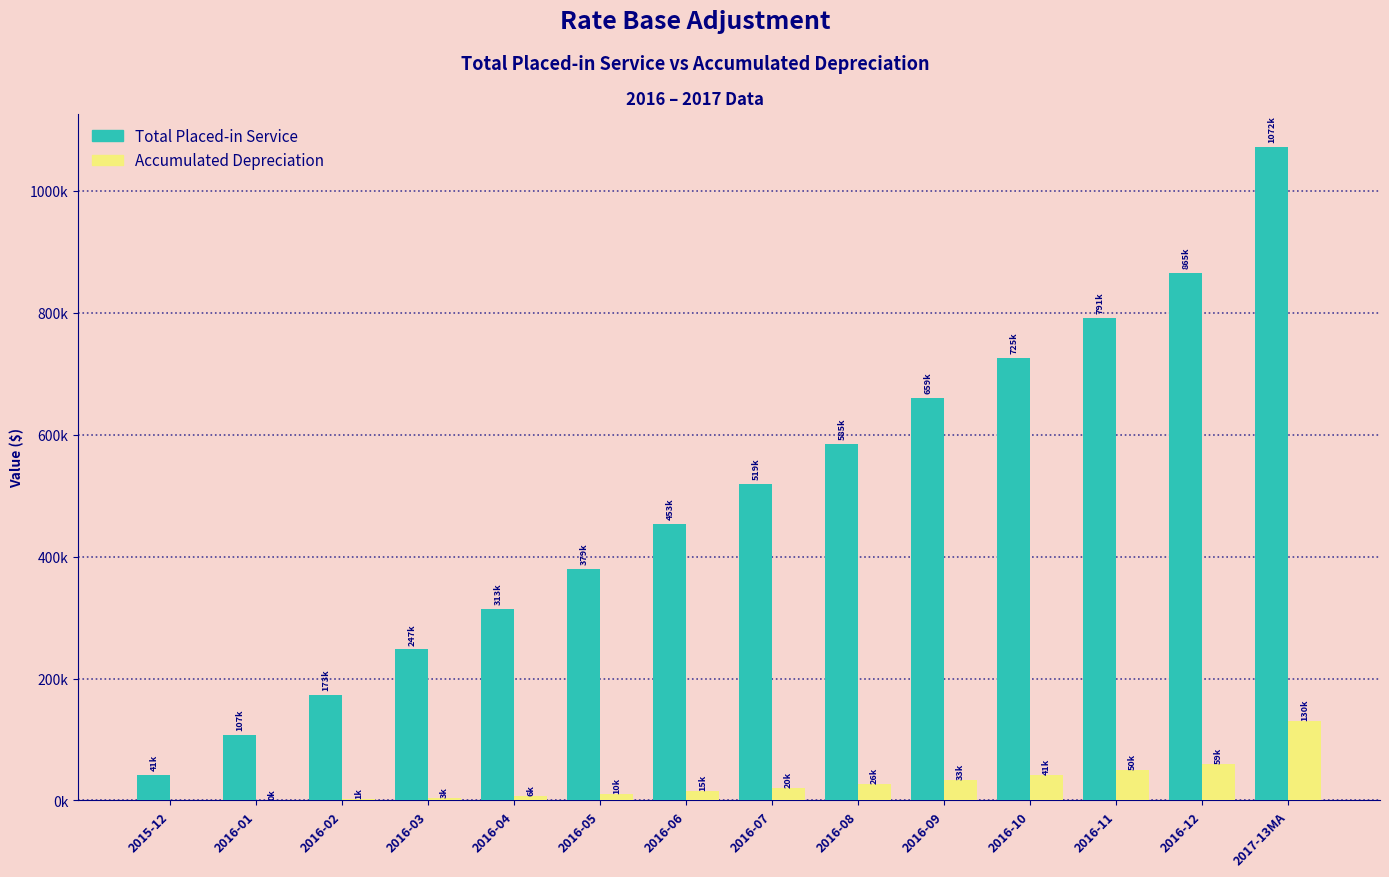

Is it true that Accumulated Depreciation equals 0 at 2015-12?

True